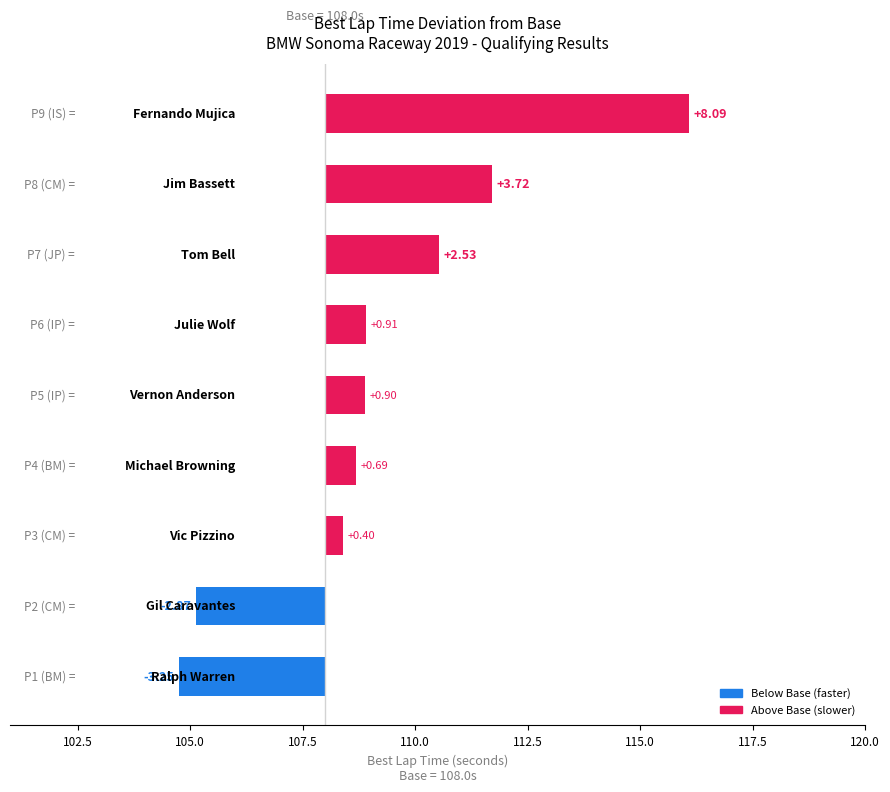

What is the sum of all values?

11.1